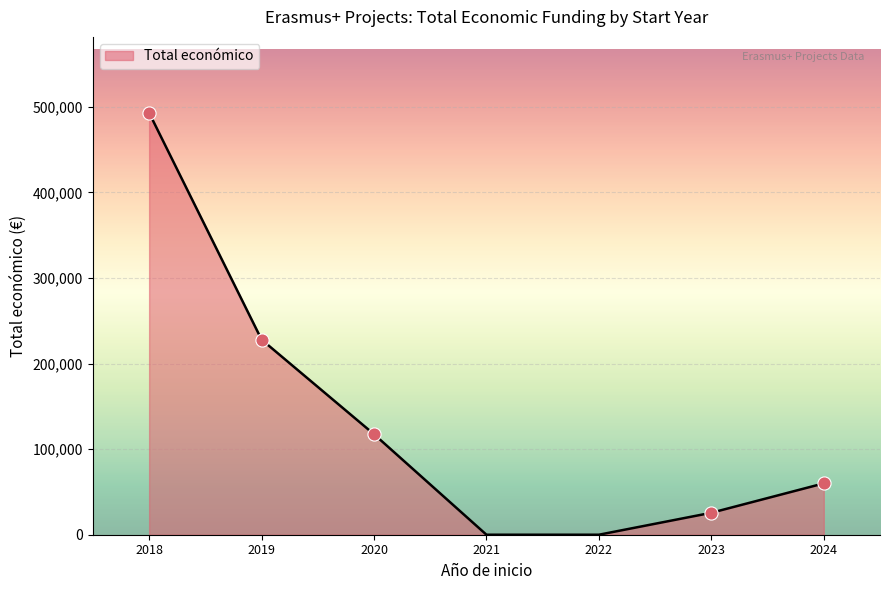

Which has a higher value, 2023 or 2024?

2024